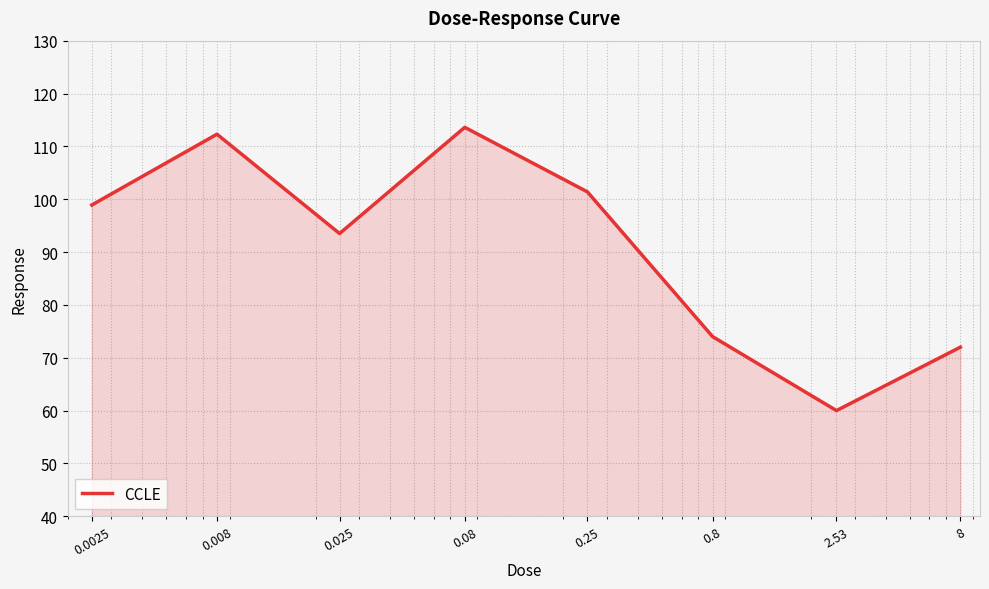

What is the difference between the maximum and minimum values?

53.6